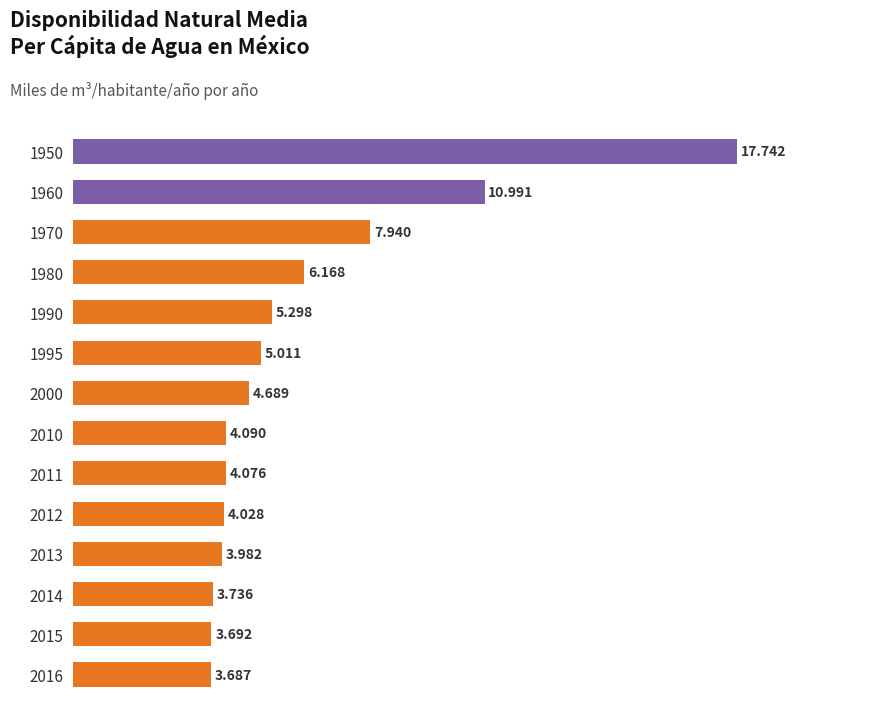

List the labels in order of value, smallest first.

2016, 2015, 2014, 2013, 2012, 2011, 2010, 2000, 1995, 1990, 1980, 1970, 1960, 1950